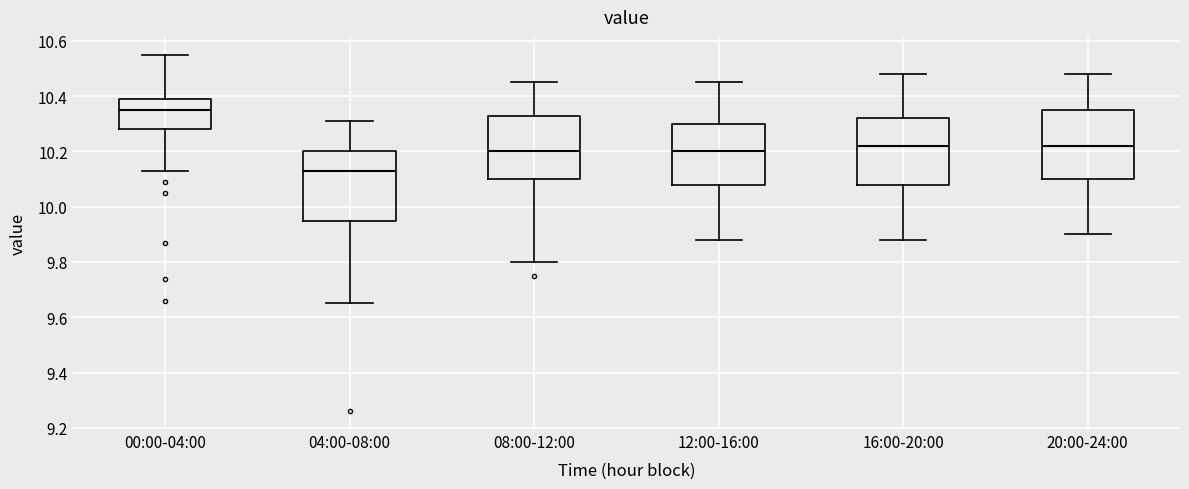

Reading left to right, transcribe this box plot: for each box, give where its median line is, the range the box spans, and where its two whiskers end, as read against the y-axis. The values are not printed on the chart, so give them approximately, as read against the axis.

00:00-04:00: median 10.36, box 10.28 to 10.40, whiskers 10.14 to 10.56
04:00-08:00: median 10.14, box 9.96 to 10.20, whiskers 9.66 to 10.32
08:00-12:00: median 10.20, box 10.10 to 10.34, whiskers 9.80 to 10.46
12:00-16:00: median 10.20, box 10.08 to 10.30, whiskers 9.88 to 10.46
16:00-20:00: median 10.22, box 10.08 to 10.32, whiskers 9.88 to 10.48
20:00-24:00: median 10.22, box 10.10 to 10.36, whiskers 9.90 to 10.48